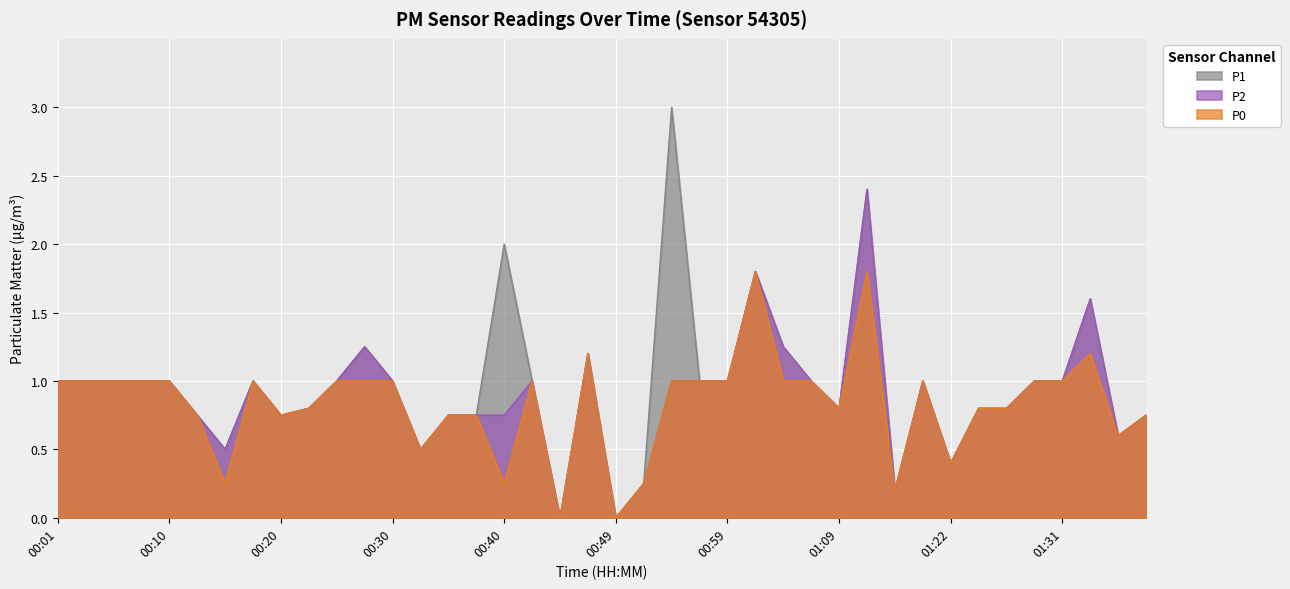

How many lines are shown in the chart?

3